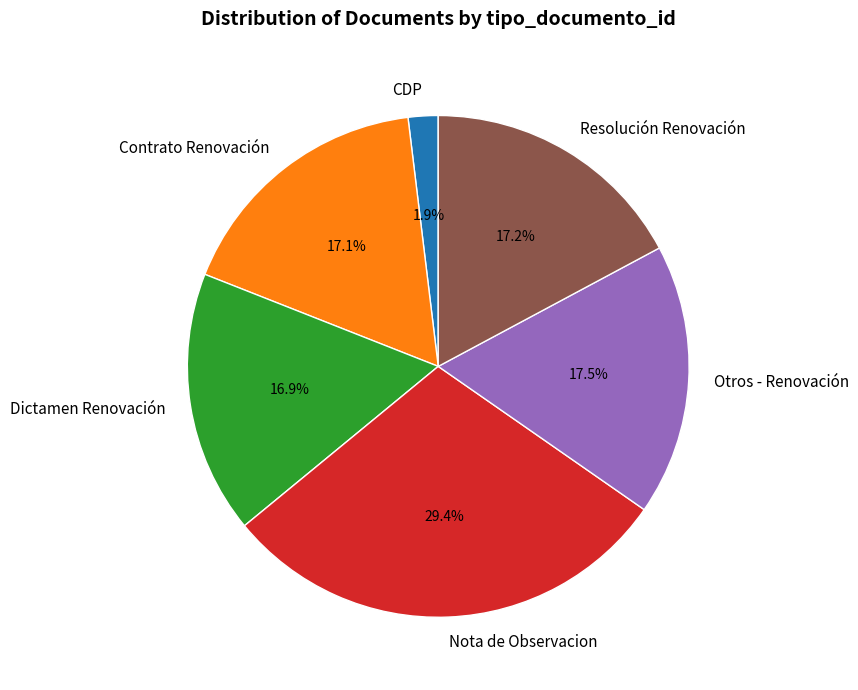

What is the ratio of the value at Dictamen Renovación to the value at Nota de Observacion?

0.6